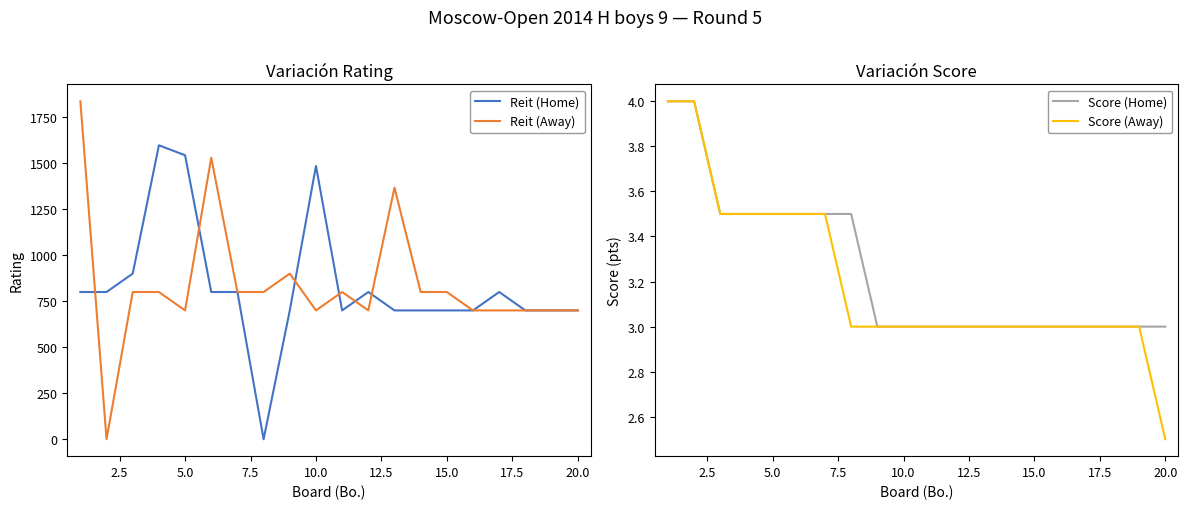

What are all the series names shown in the legend?

Reit (Home), Reit (Away), Score (Home), Score (Away)